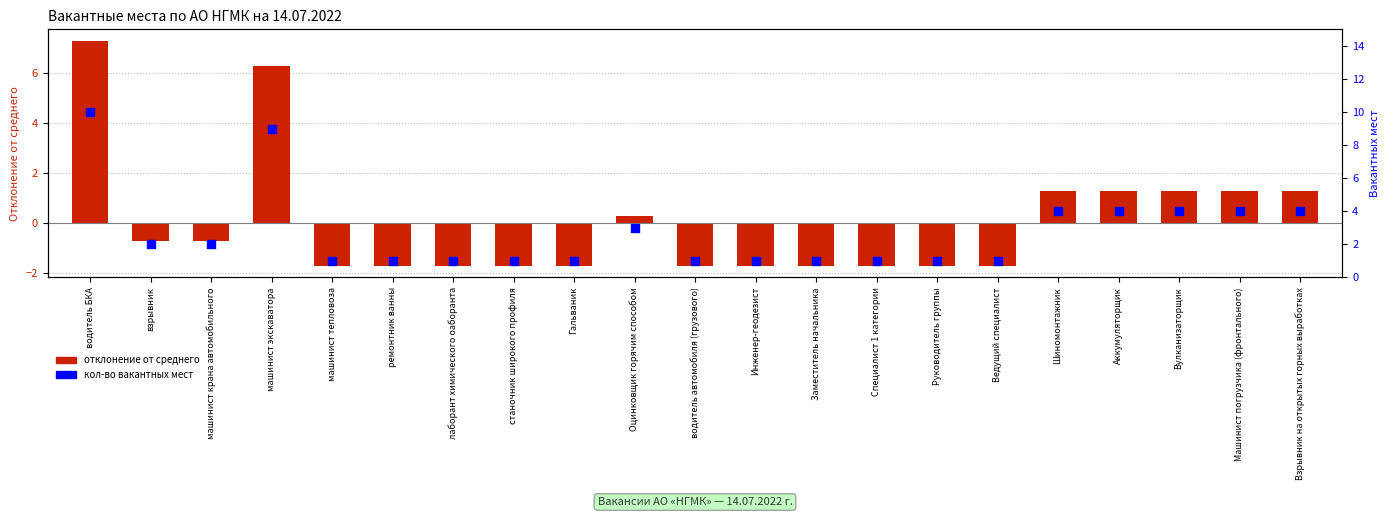

What is the total value across all series at водитель БКА?

17.3